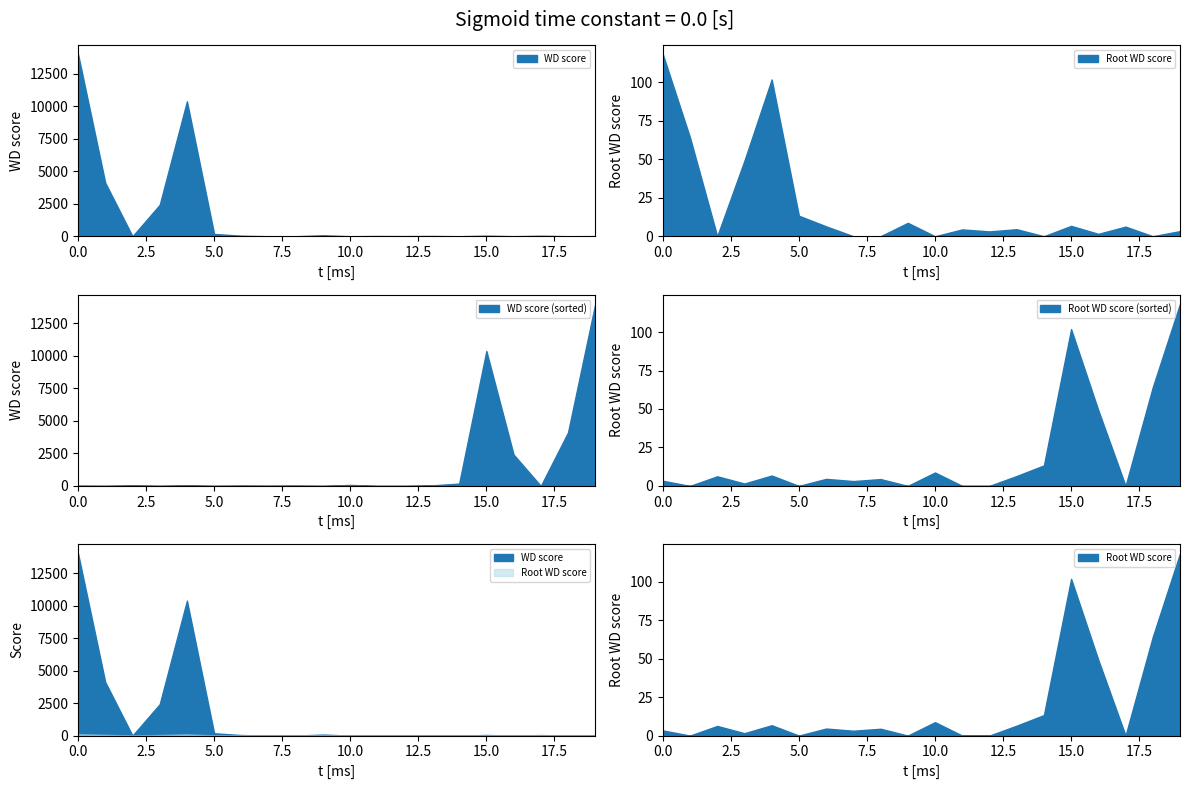

In WD score, how many points are higher than both neighbors (excluding endpoints)?

6